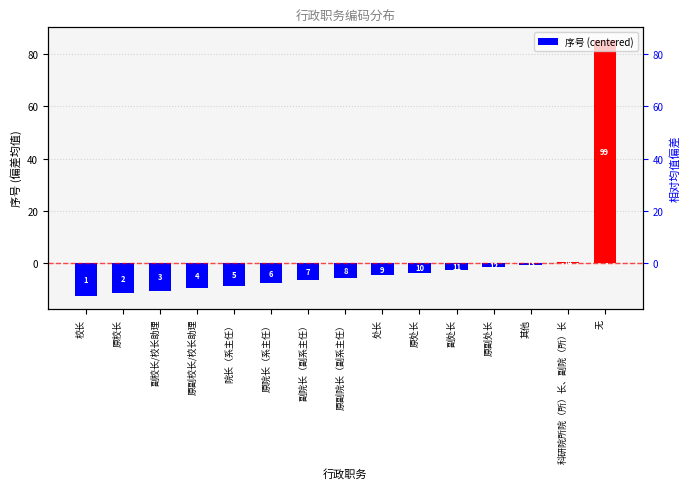

How many negative values are there?

13